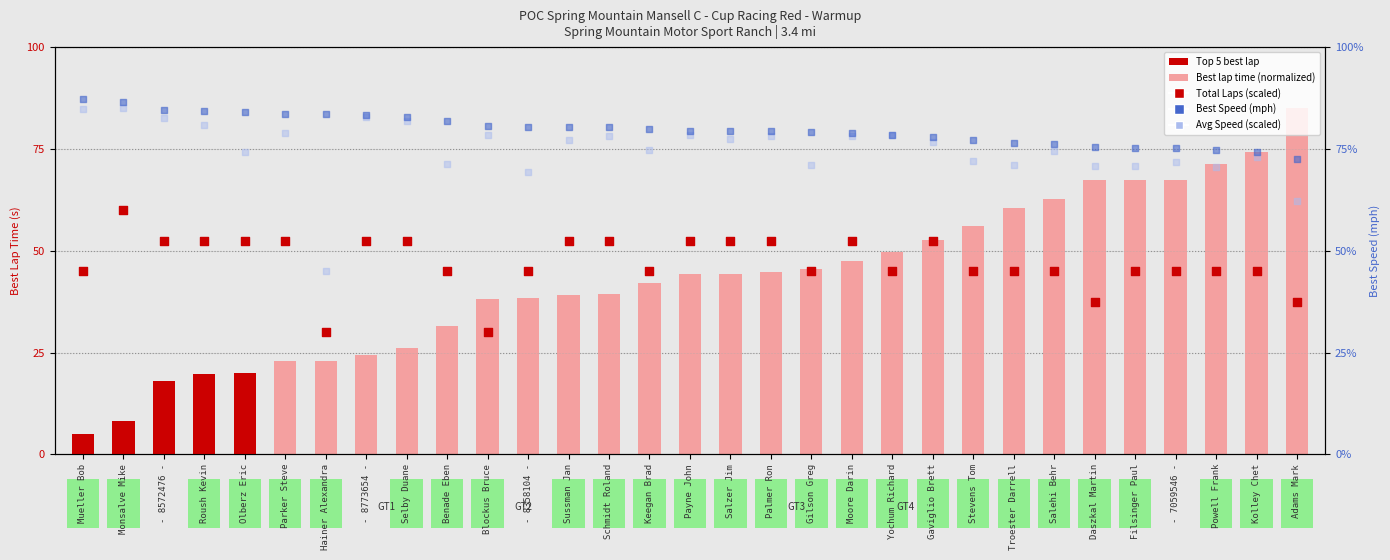

Which series has the widest spread of Y values?

Best Lap Time (normalized)